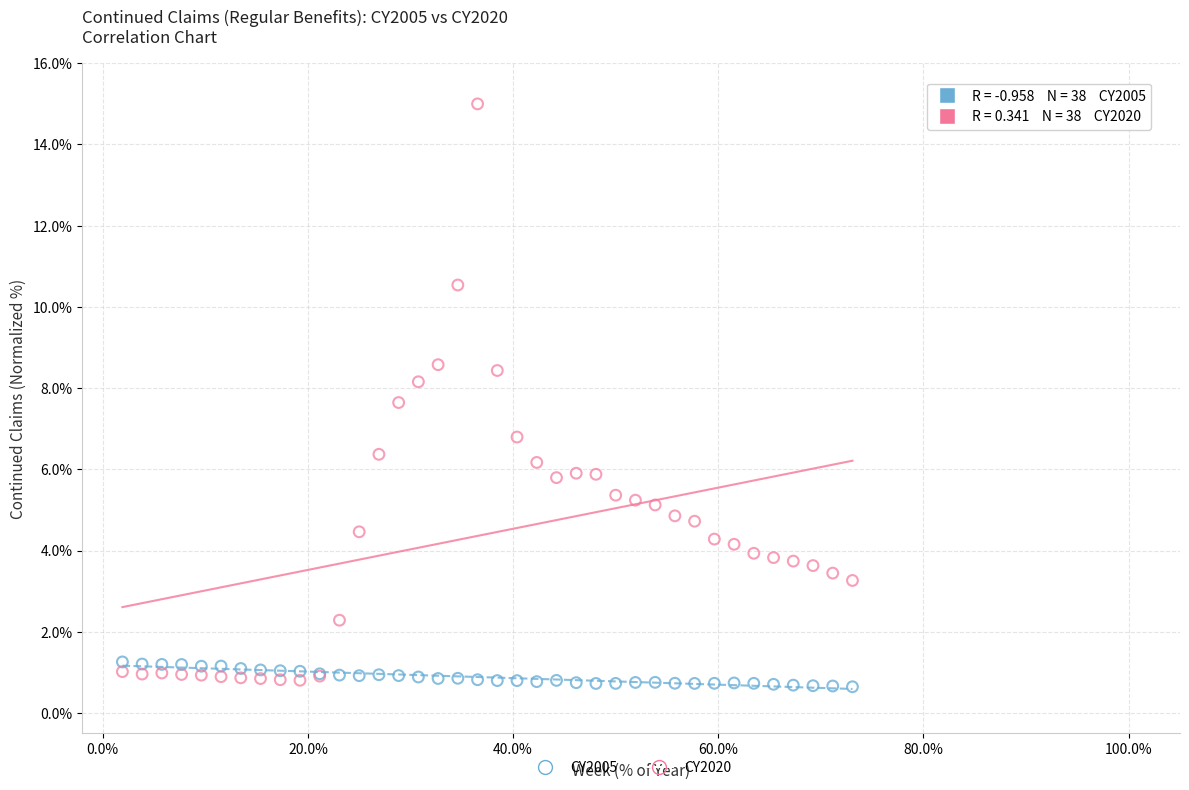

Across all series, what Y value is closest to 7?

6.8